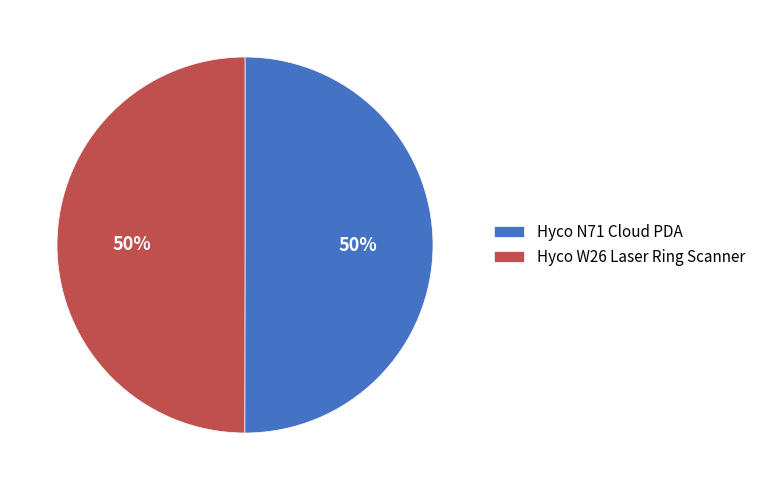

The Hyco W26 Laser Ring Scanner slice represents 38% of the pie. True or false?

False